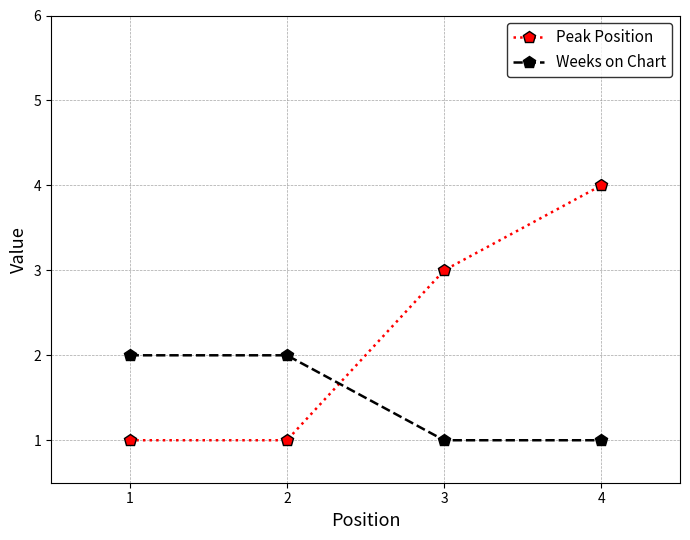

What are all the series names shown in the legend?

Peak Position, Weeks on Chart